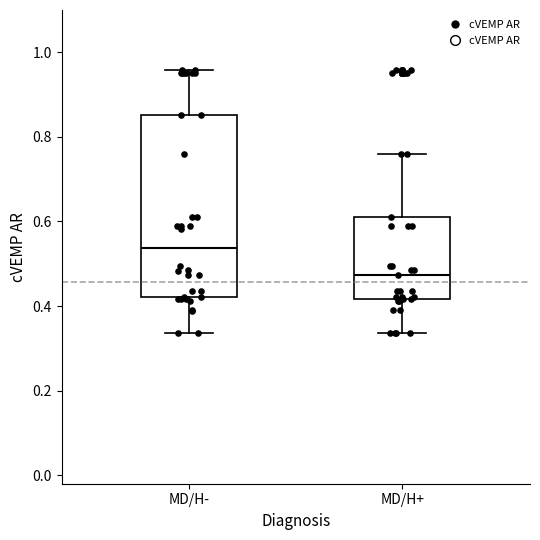

Comparing the boxes themselves (not the whiskers), which one is the tallest?

MD/H-